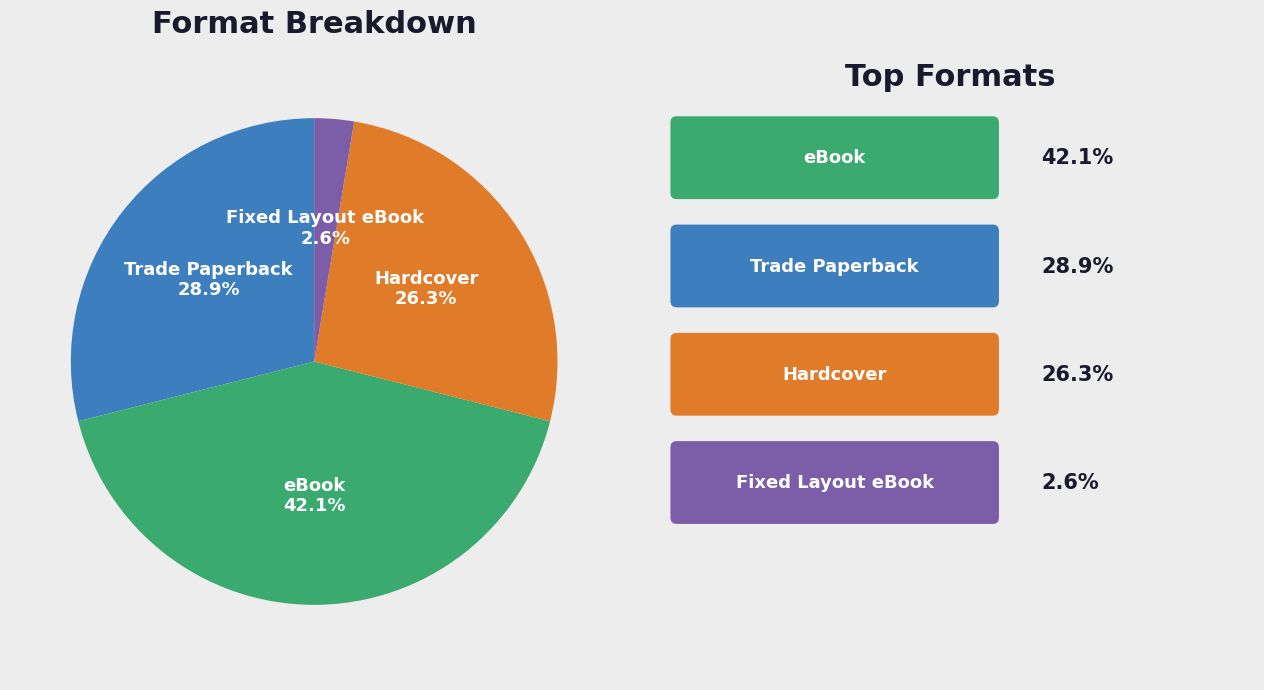

Is there any slice that represents more than half of the pie?

No